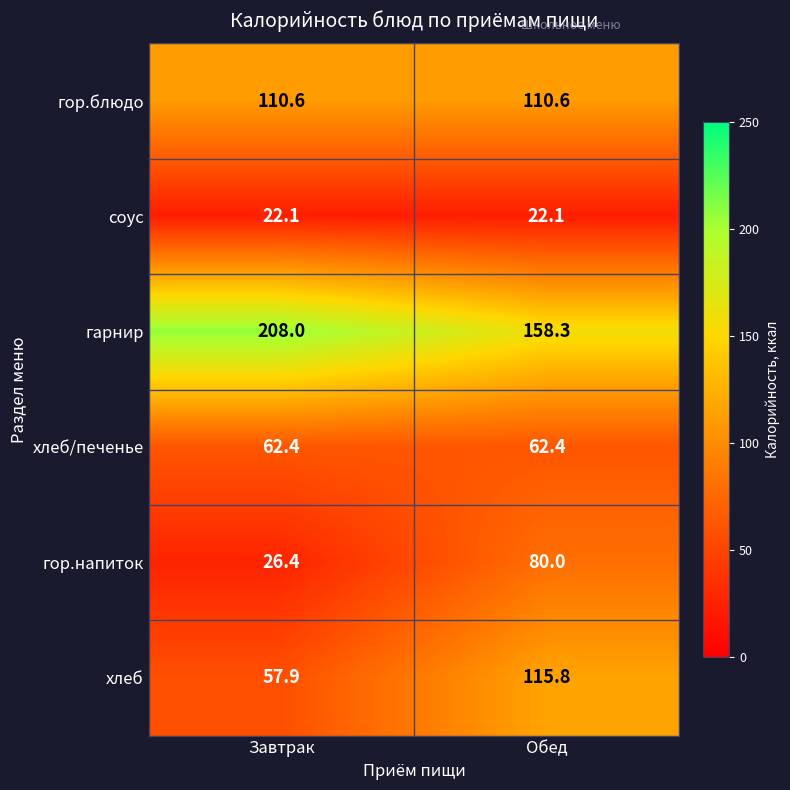

Which series has the largest range (max minus min)?

хлеб